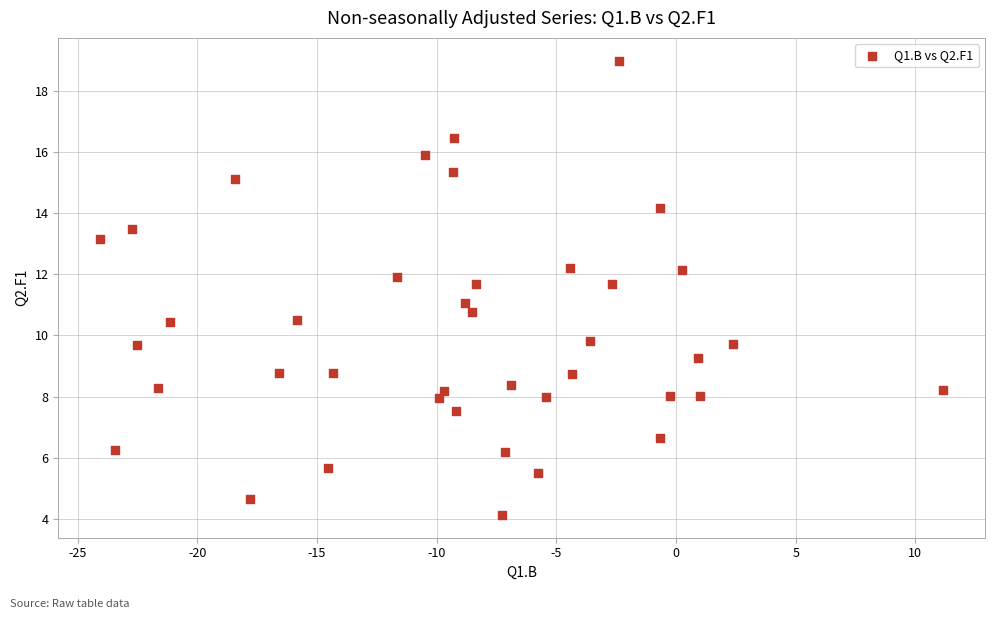

What is the range of Y values (max minus min)?

14.9